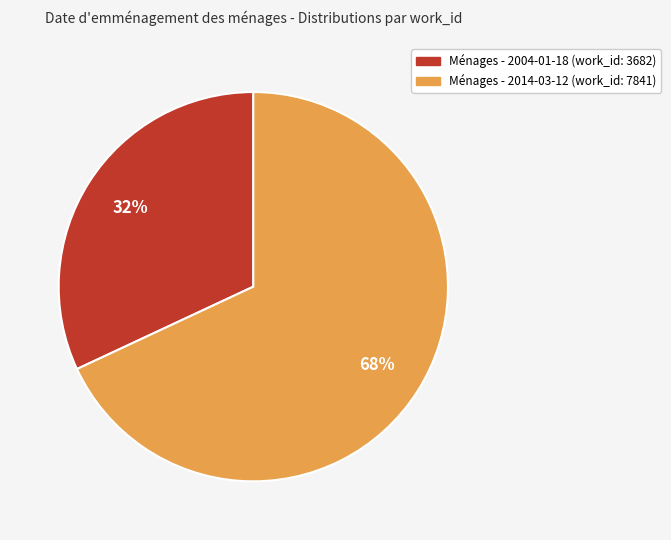

To the nearest percent, what is the average slice percentage?

50%